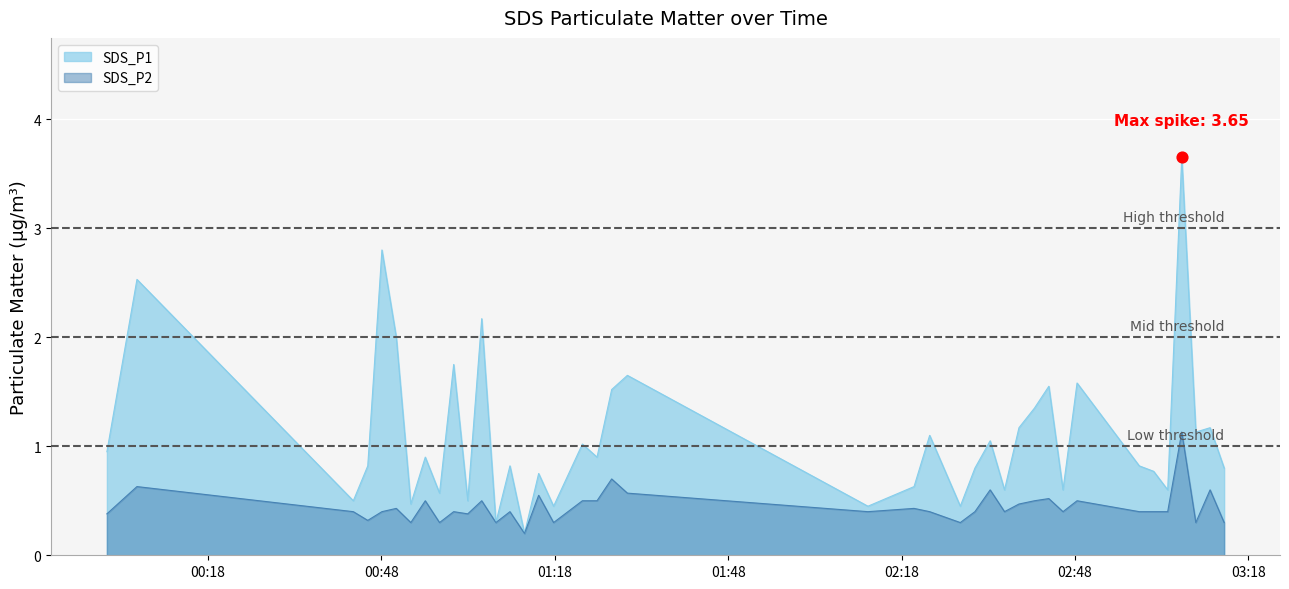

Which series has the largest Y range (max minus min)?

SDS_P1